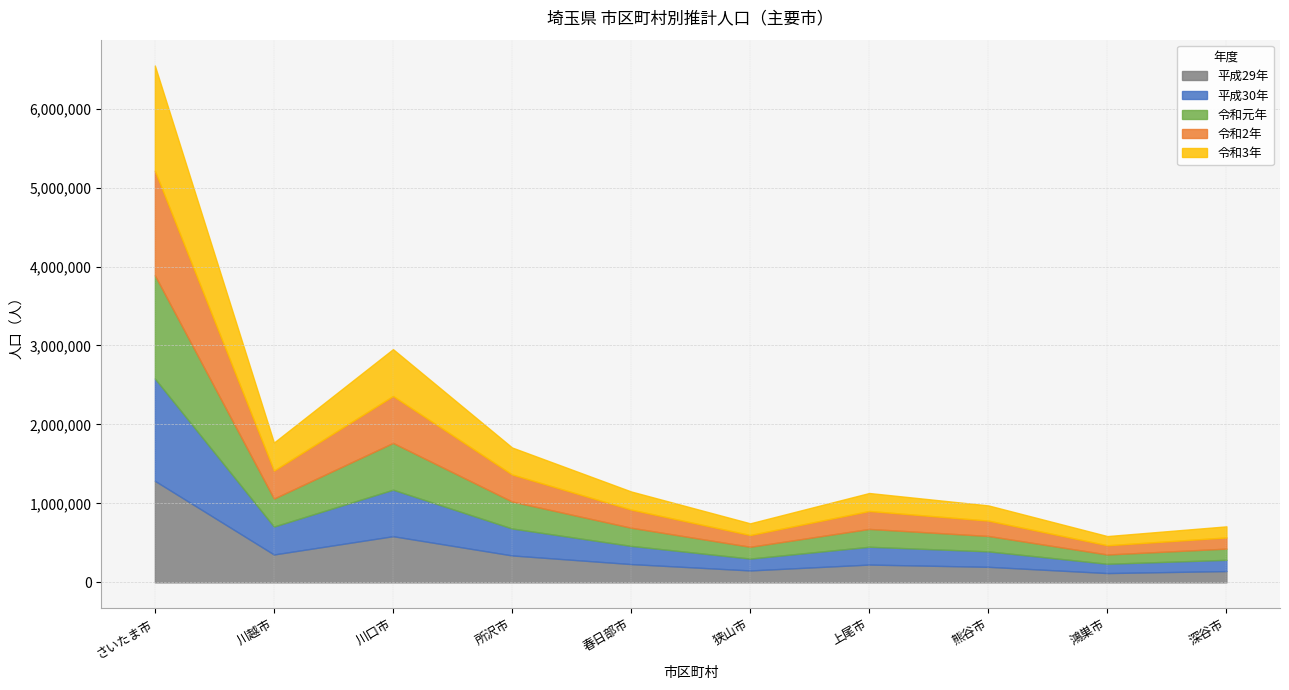

Which series has the largest range (max minus min)?

令和3年